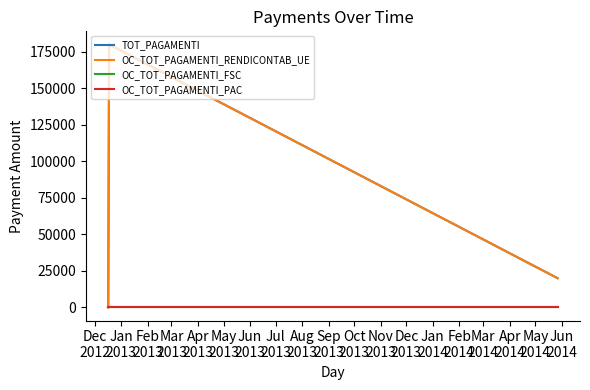

Does the chart display data point markers on the line(s)?

No